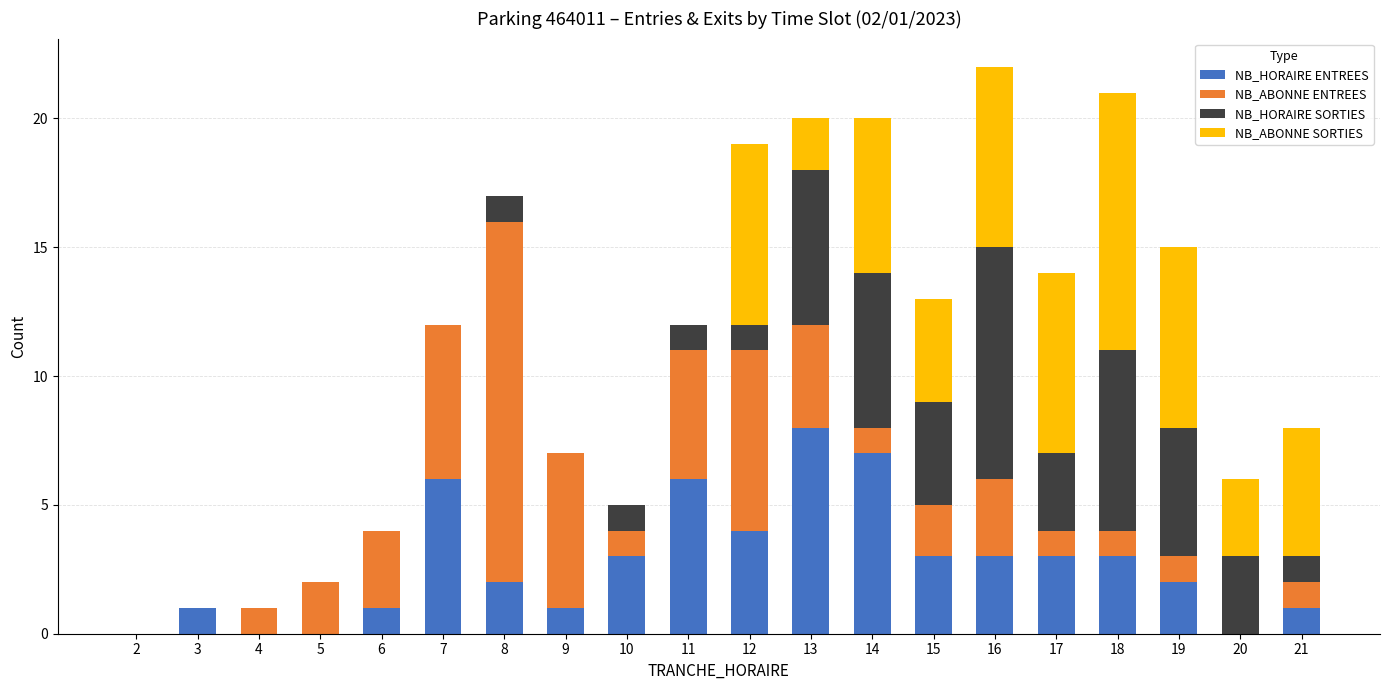

Is it true that NB_HORAIRE ENTREES equals 4 at 18?

False